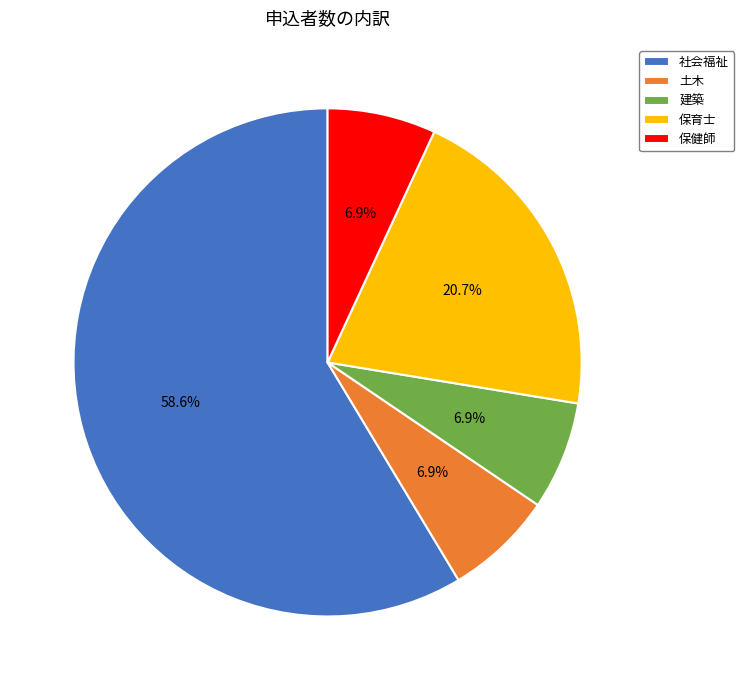

What is the largest slice in the pie chart?

社会福祉